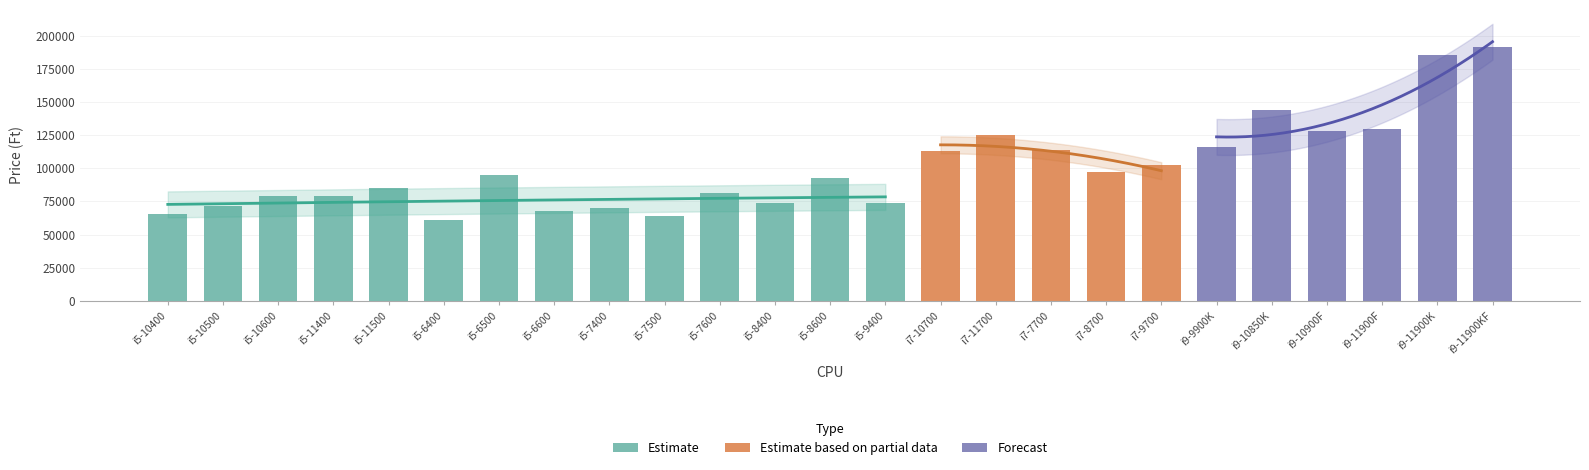

List the labels in order of value, largest first.

i9-11900KF, i9-11900K, i9-10850K, i9-11900F, i9-10900F, i7-11700, i9-9900K, i7-7700, i7-10700, i7-9700, i7-8700, i5-6500, i5-8600, i5-11500, i5-7600, i5-10600, i5-11400, i5-9400, i5-8400, i5-10500, i5-7400, i5-6600, i5-10400, i5-7500, i5-6400